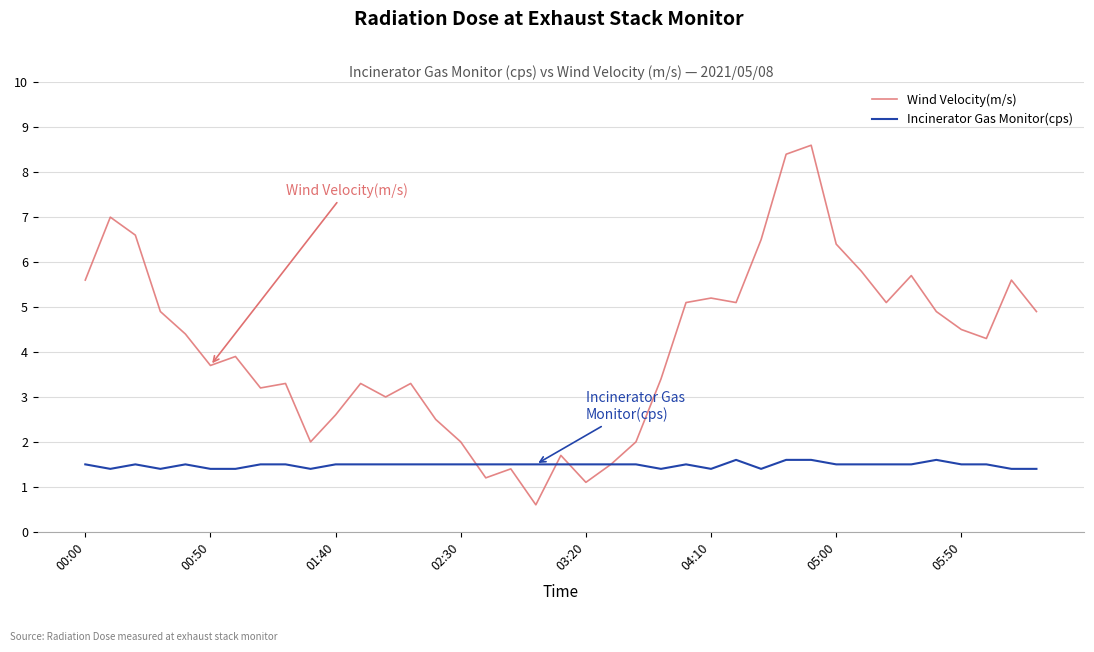

Which series has the largest total across all categories?

Wind Velocity(m/s)